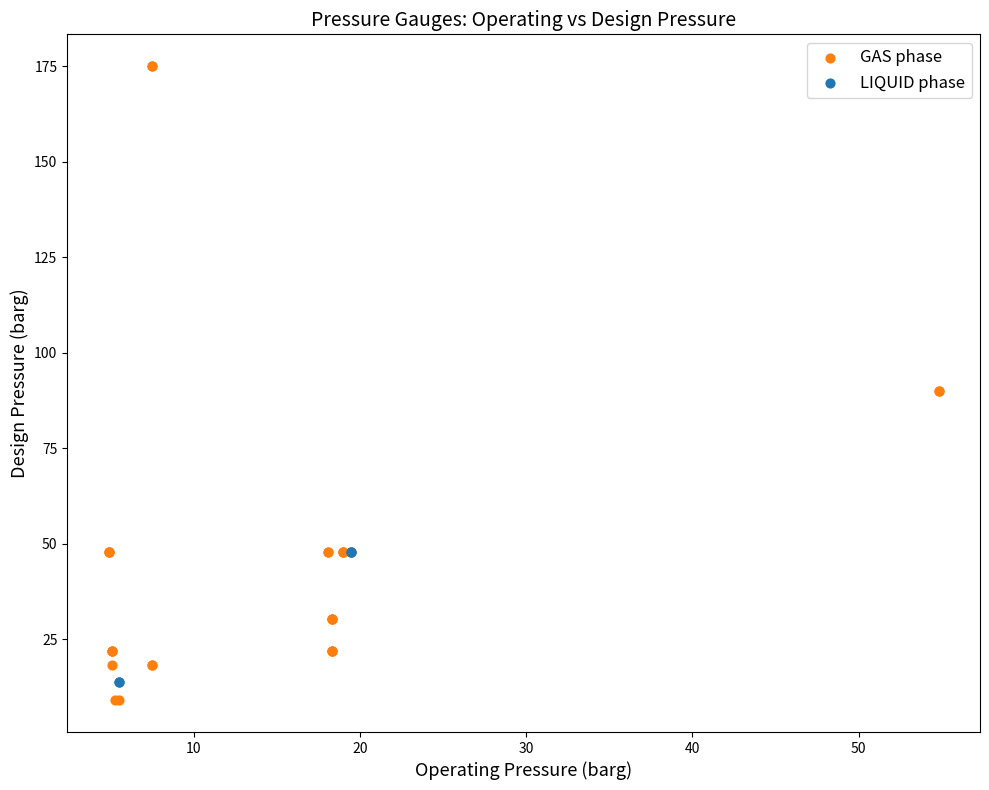

Which series reaches the maximum Y coordinate?

GAS phase